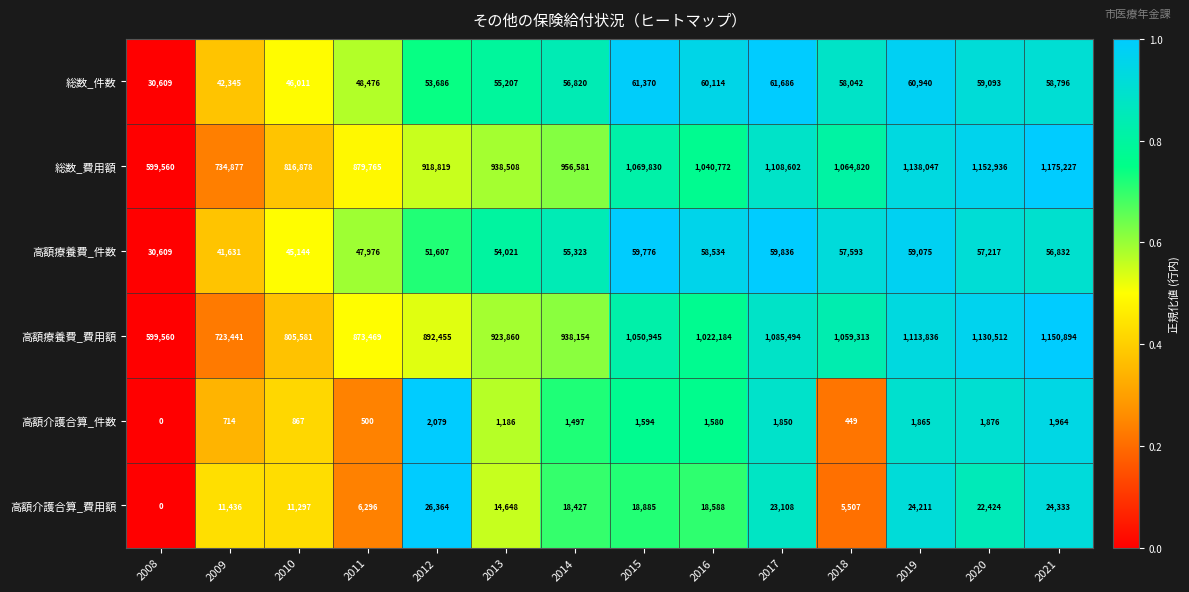

At which category is the sum across all series the highest?

2021